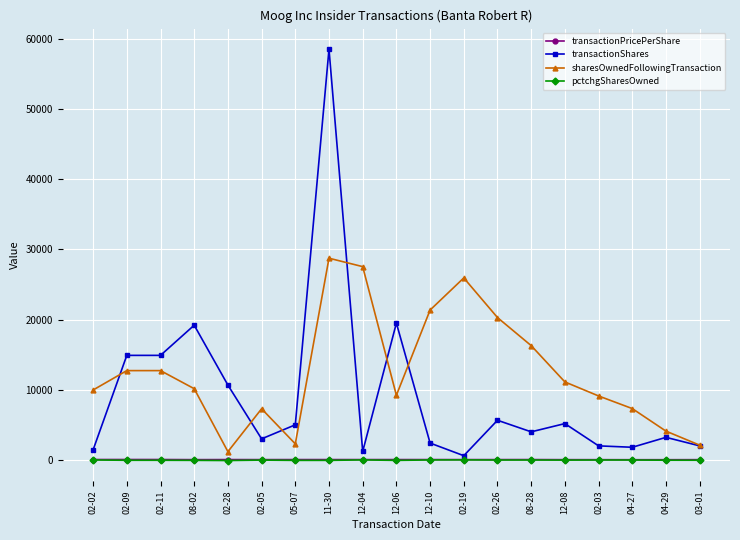

True or false: transactionShares has more than 2 points higher than both neighbors.

True